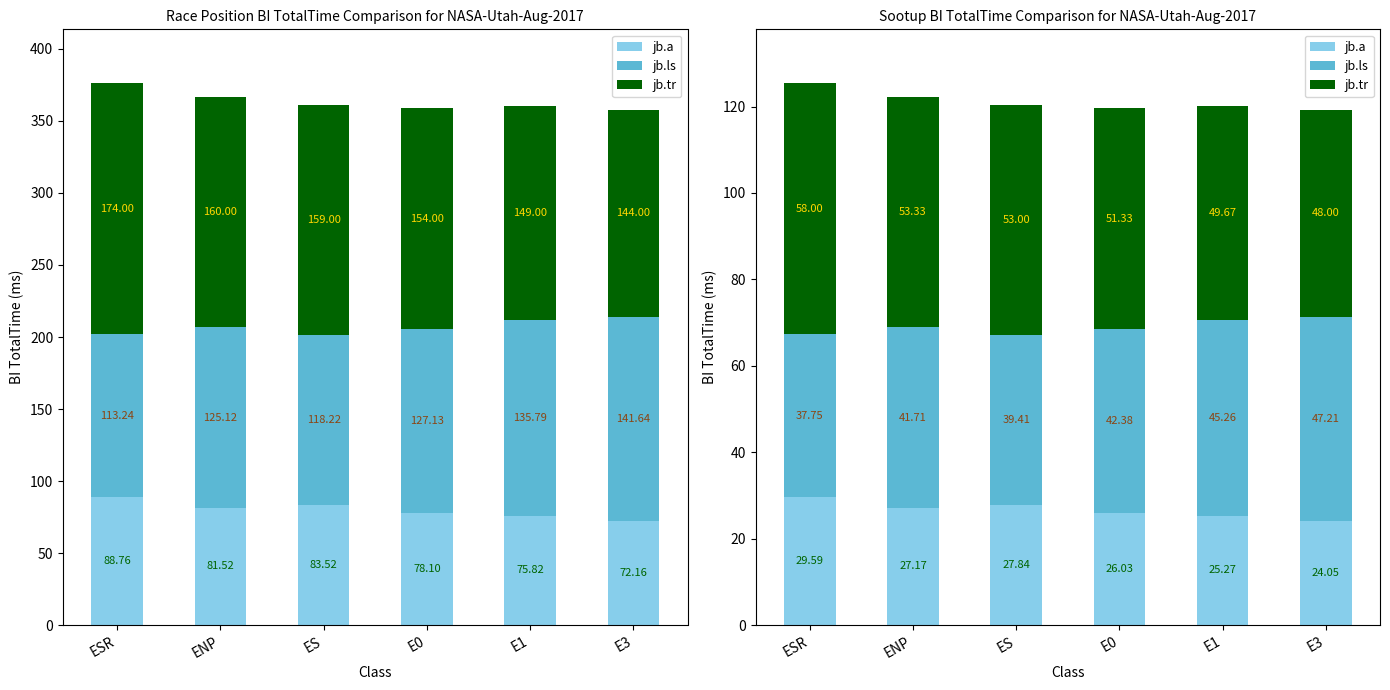

List the series in order of their peak value, lowest first.

jb.a, jb.ls, jb.tr